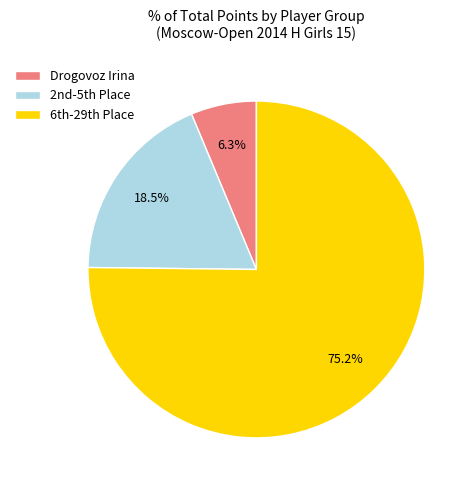

Which slice is the largest?

6th-29th Place